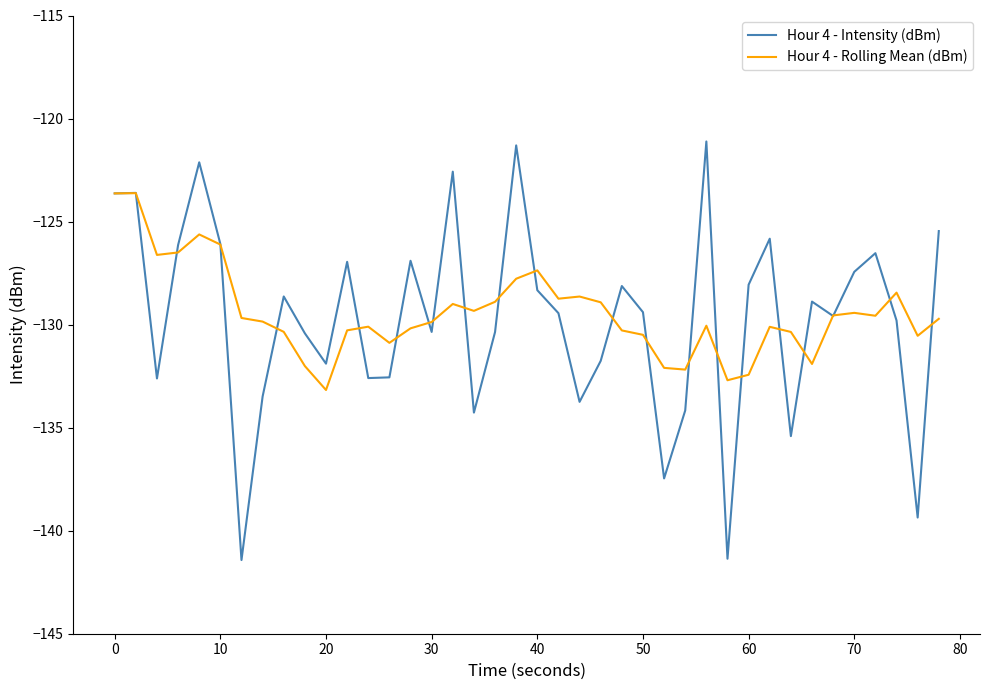

Which series has the largest range (max minus min)?

Hour 4 - Intensity (dBm)